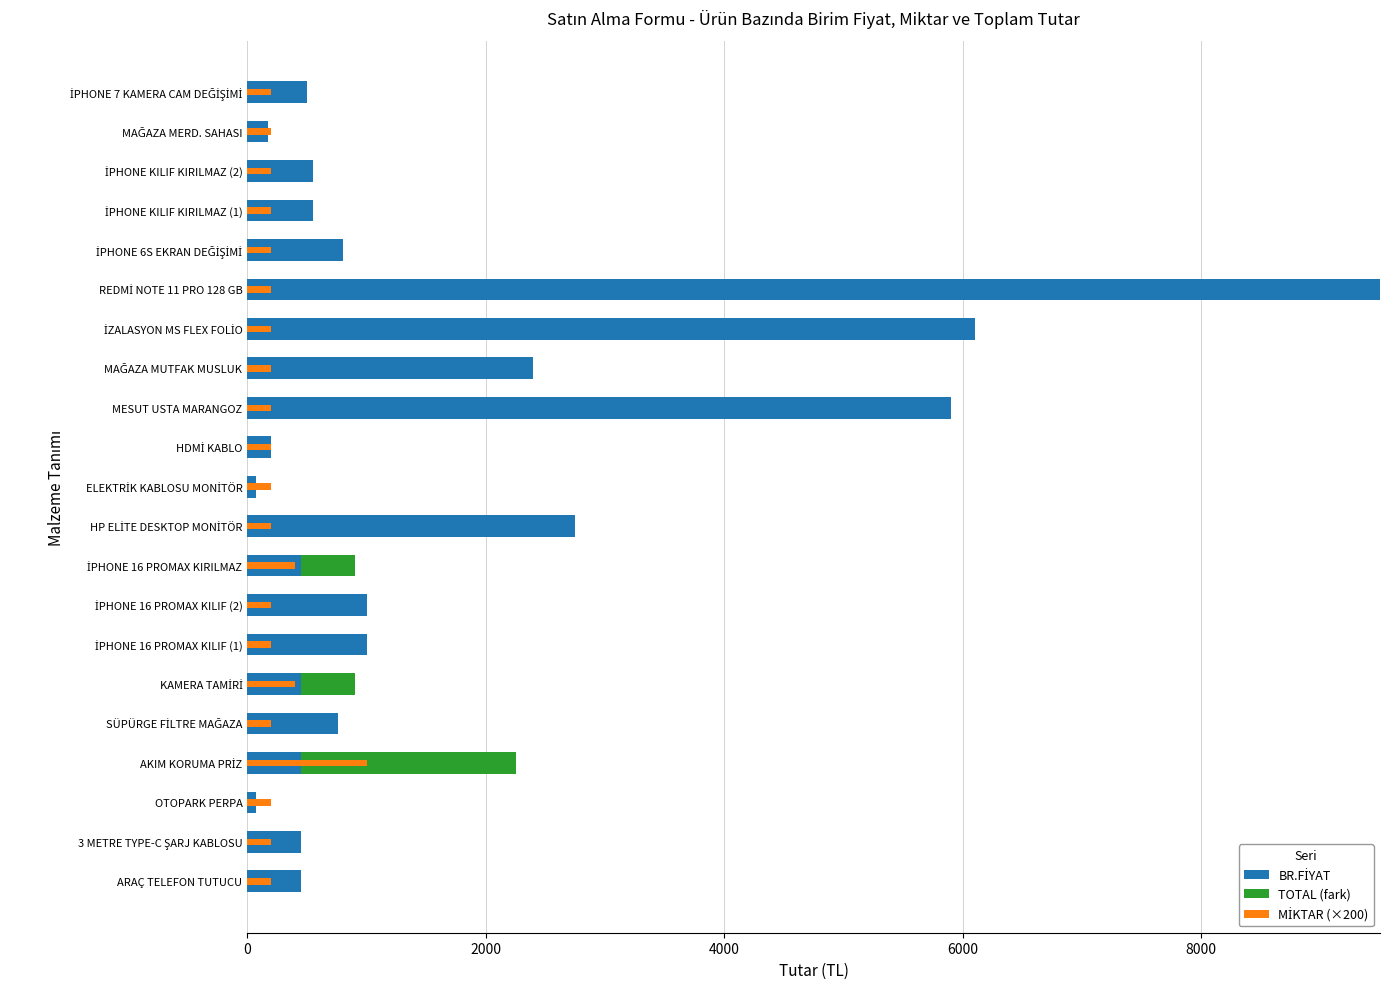

What is the spread (max minus min) of values at HDMİ KABLO?

200